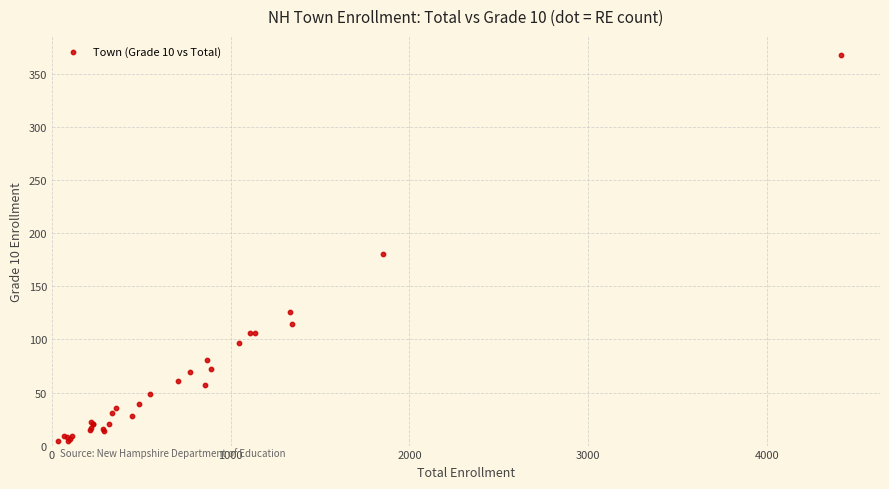

What Y value in the scatter plot is closest to 186?

181